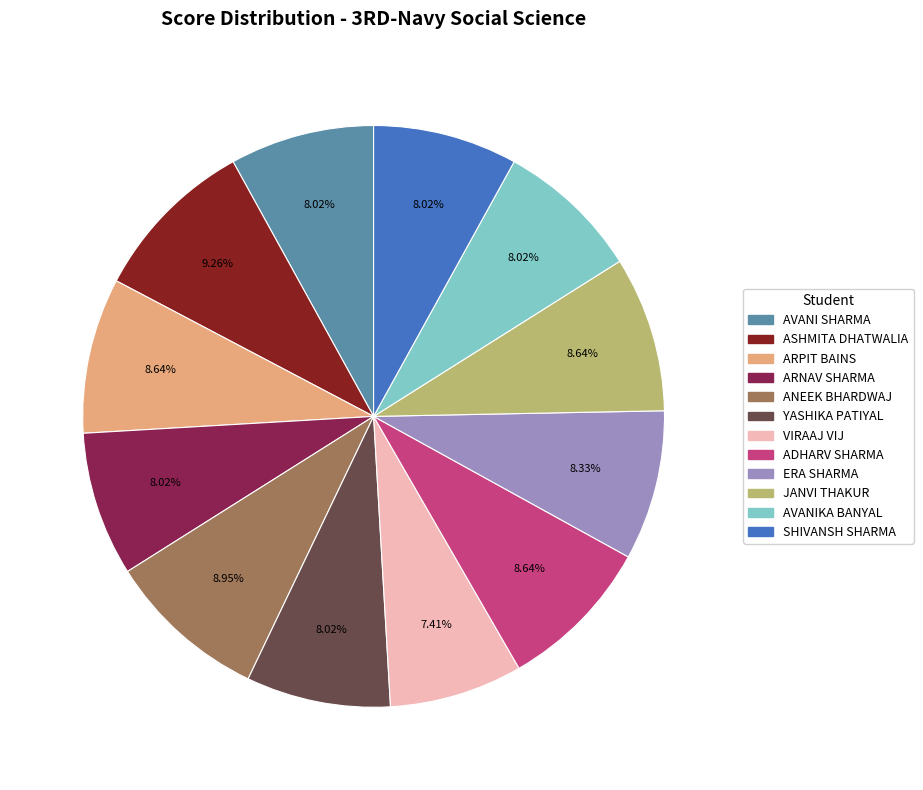

Does any single category account for the majority?

No